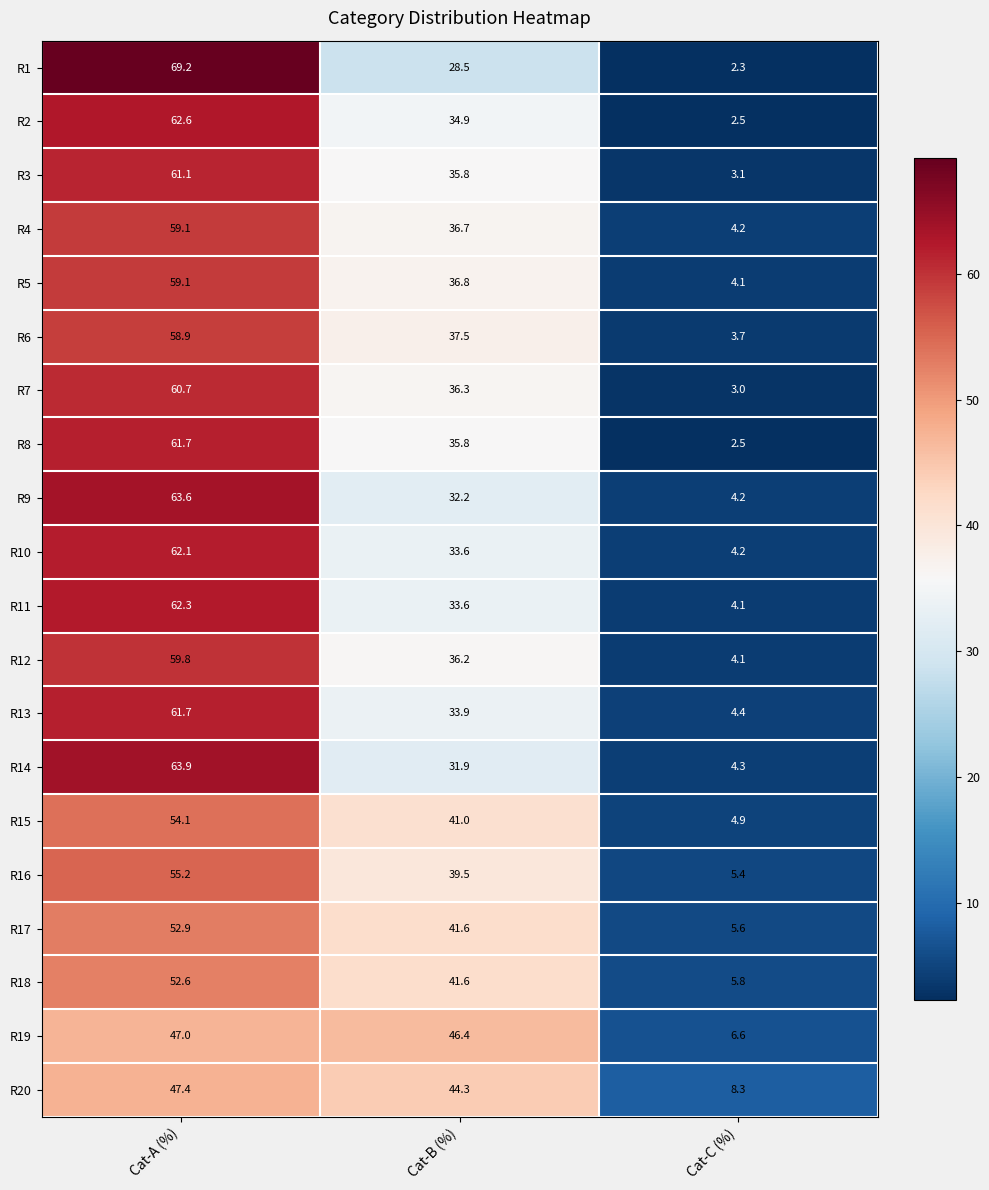

What is the total value across all series at Cat-C (%)?

87.3